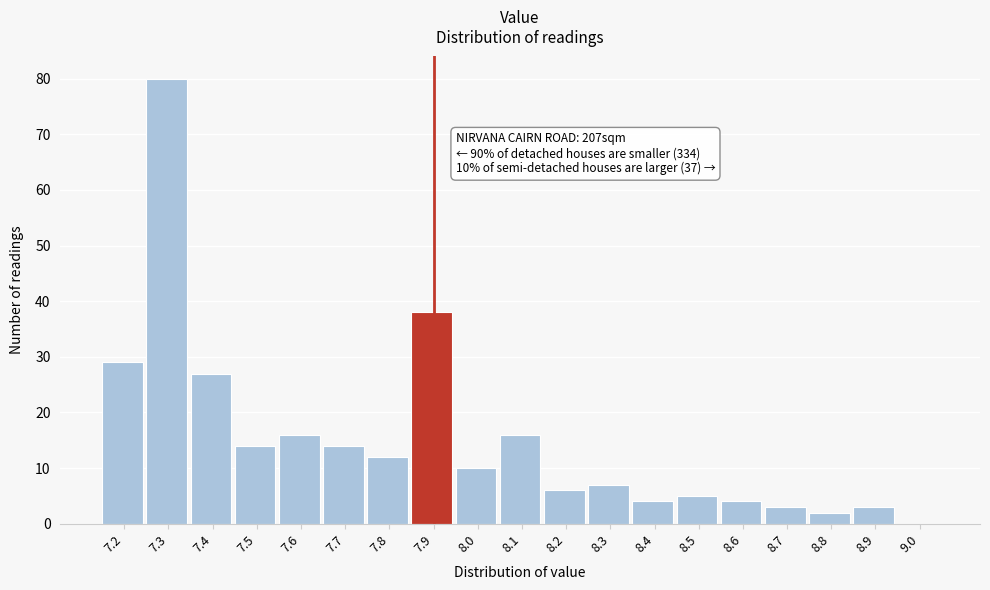

Which range on the x-axis has the tallest bar?

7.25 to 7.35